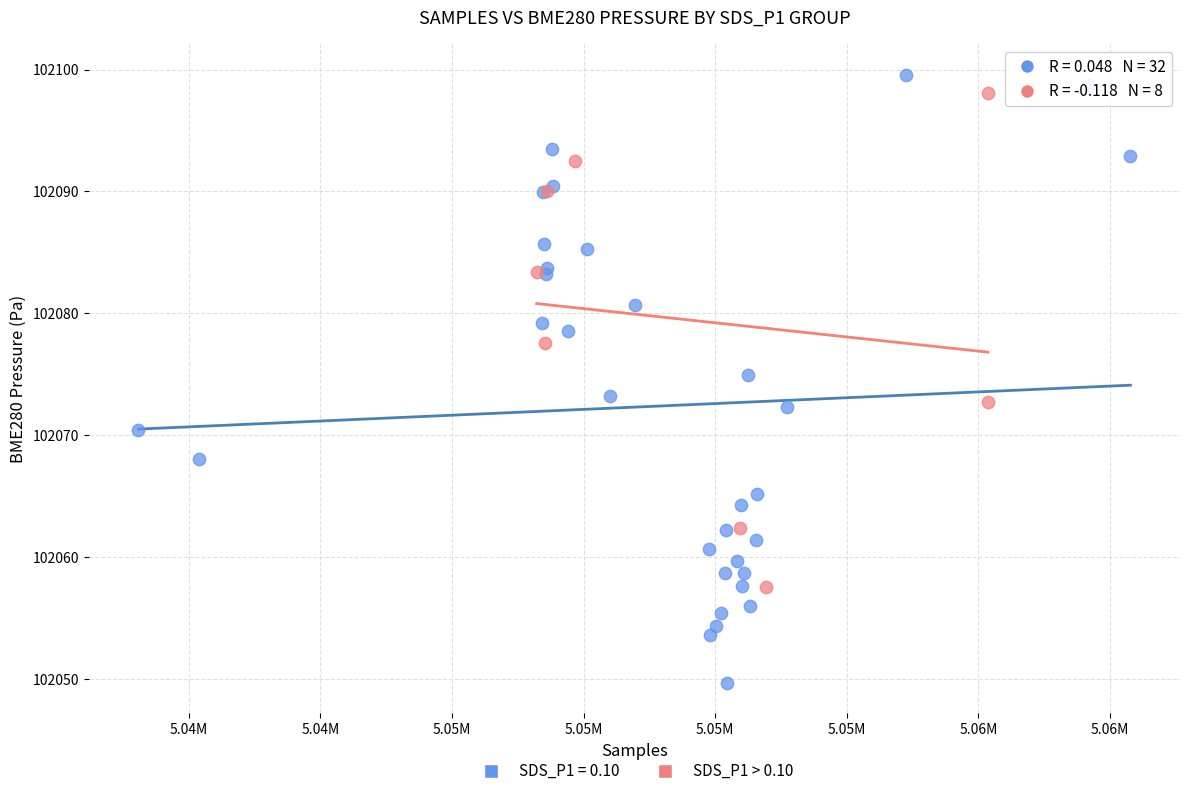

Which series has the largest Y range (max minus min)?

SDS_P1 = 0.10